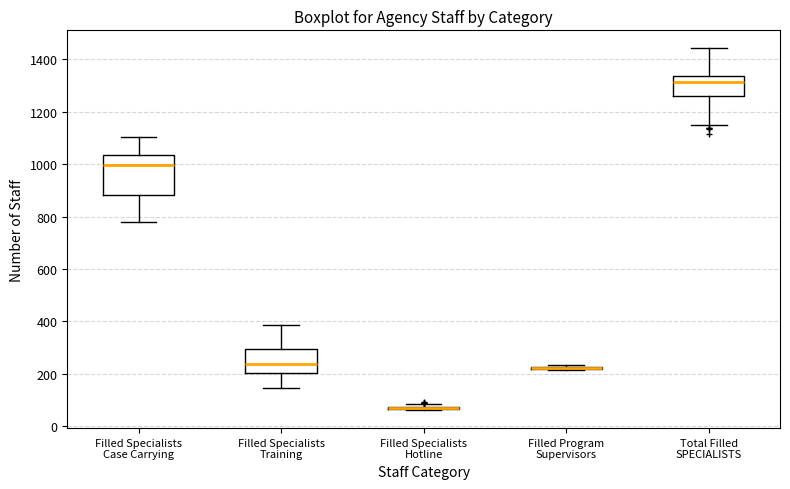

Where does the lower whisker of the box for Total Filled SPECIALISTS end on the y-axis? The values are not printed on the chart, so give them approximately, as read against the axis.

1140